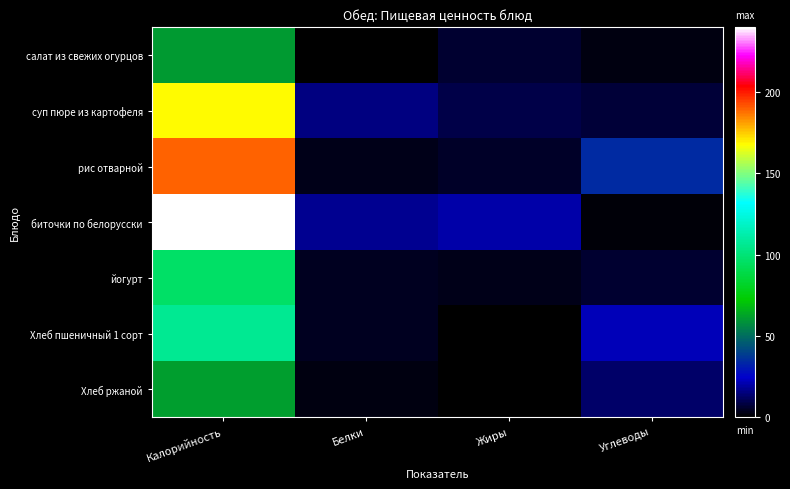

What is the total value across all series at Белки?

45.0